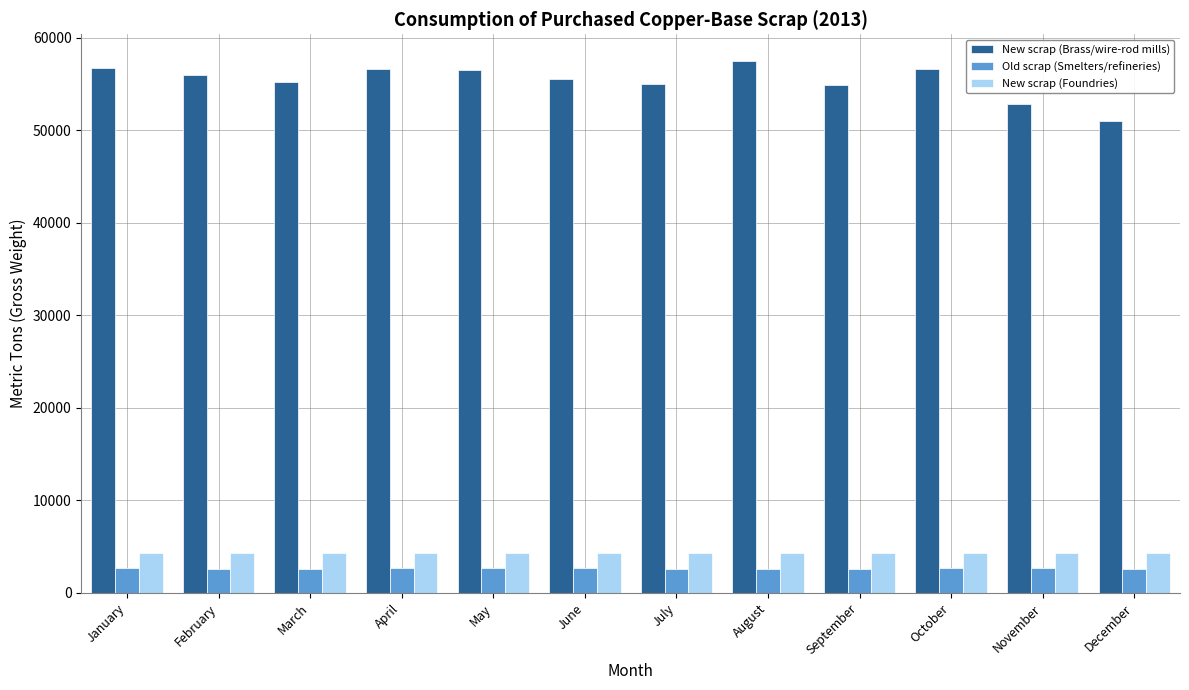

What are all the series names shown in the legend?

New scrap (Brass/wire-rod mills), Old scrap (Smelters/refineries), New scrap (Foundries)